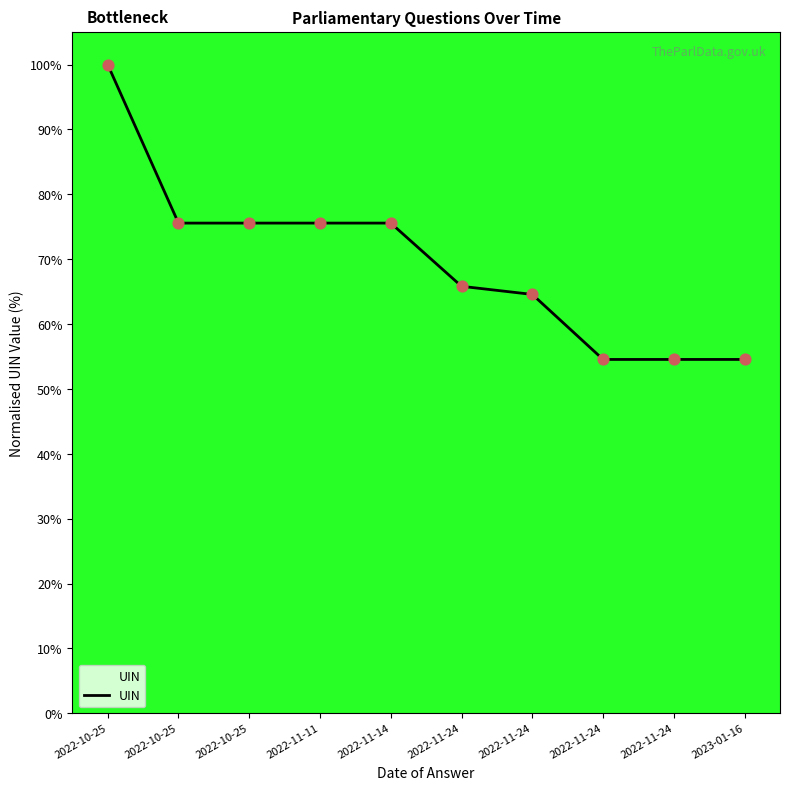

Approximately how many times larger is the value at 2022-10-25 compared to 2022-10-25?

1.3